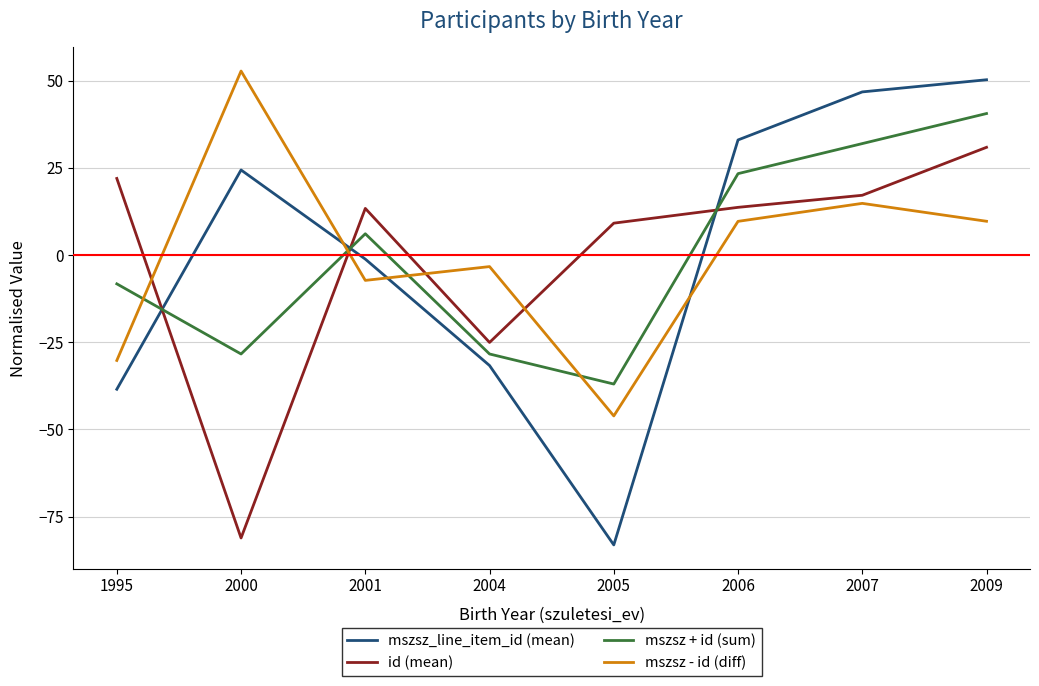

At which category does the chart reach its minimum across all series?

2005